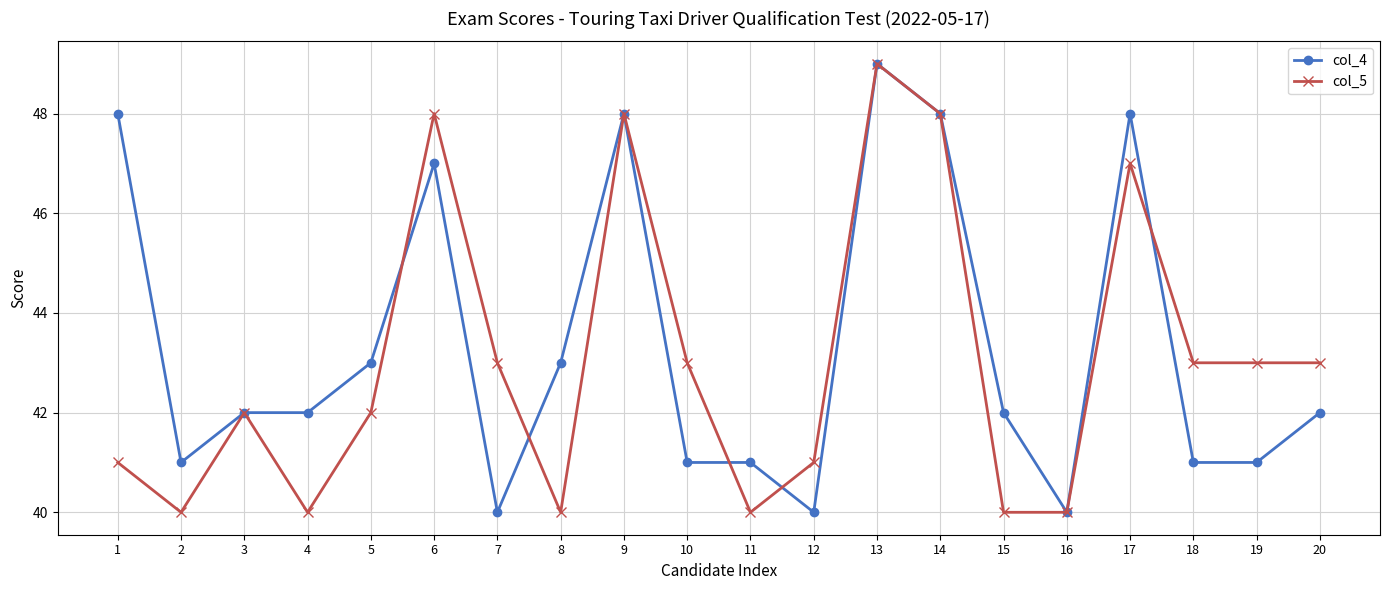

Between 10 and 13, which series saw the biggest shift?

col_4